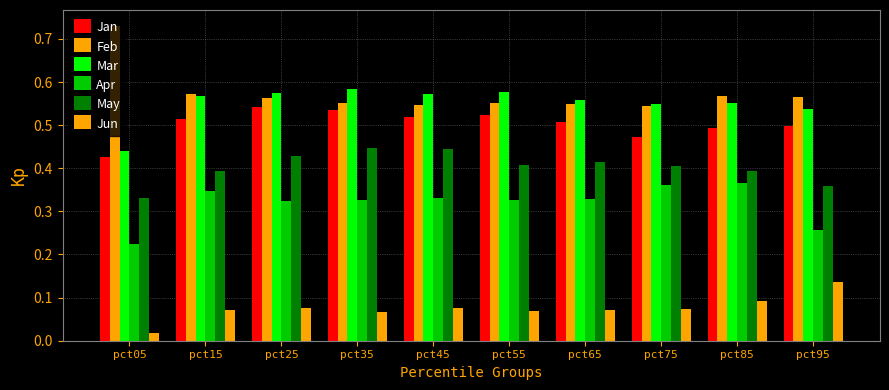

Reading left to right, list all the values displayed in this chart.

Jan: pct05=0.4	pct15=0.5	pct25=0.5	pct35=0.5	pct45=0.5	pct55=0.5	pct65=0.5	pct75=0.5	pct85=0.5	pct95=0.5
Feb: pct05=0.7	pct15=0.6	pct25=0.6	pct35=0.6	pct45=0.5	pct55=0.6	pct65=0.6	pct75=0.5	pct85=0.6	pct95=0.6
Mar: pct05=0.4	pct15=0.6	pct25=0.6	pct35=0.6	pct45=0.6	pct55=0.6	pct65=0.6	pct75=0.5	pct85=0.6	pct95=0.5
Apr: pct05=0.2	pct15=0.3	pct25=0.3	pct35=0.3	pct45=0.3	pct55=0.3	pct65=0.3	pct75=0.4	pct85=0.4	pct95=0.3
May: pct05=0.3	pct15=0.4	pct25=0.4	pct35=0.4	pct45=0.4	pct55=0.4	pct65=0.4	pct75=0.4	pct85=0.4	pct95=0.4
Jun: pct05=0.0	pct15=0.1	pct25=0.1	pct35=0.1	pct45=0.1	pct55=0.1	pct65=0.1	pct75=0.1	pct85=0.1	pct95=0.1